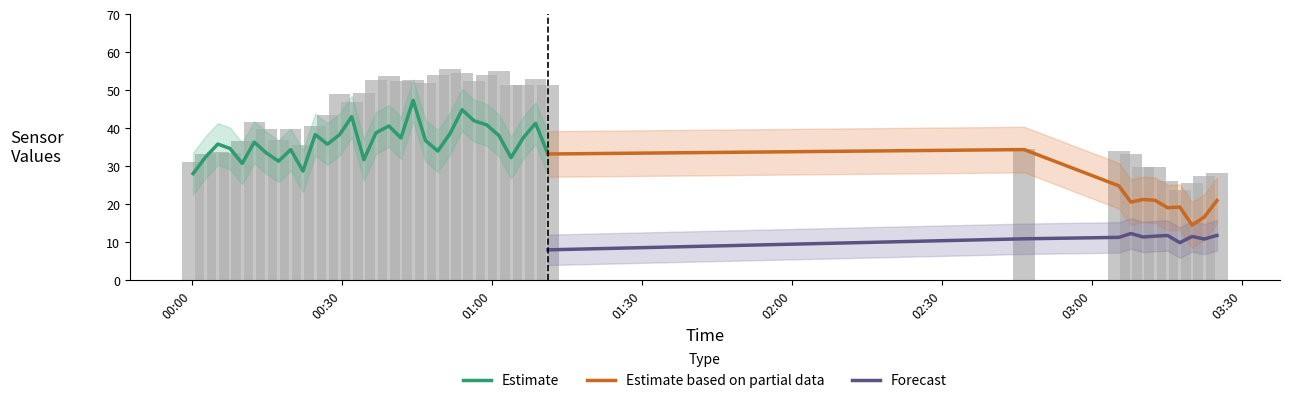

Which has a higher value, 39 or 17?

17